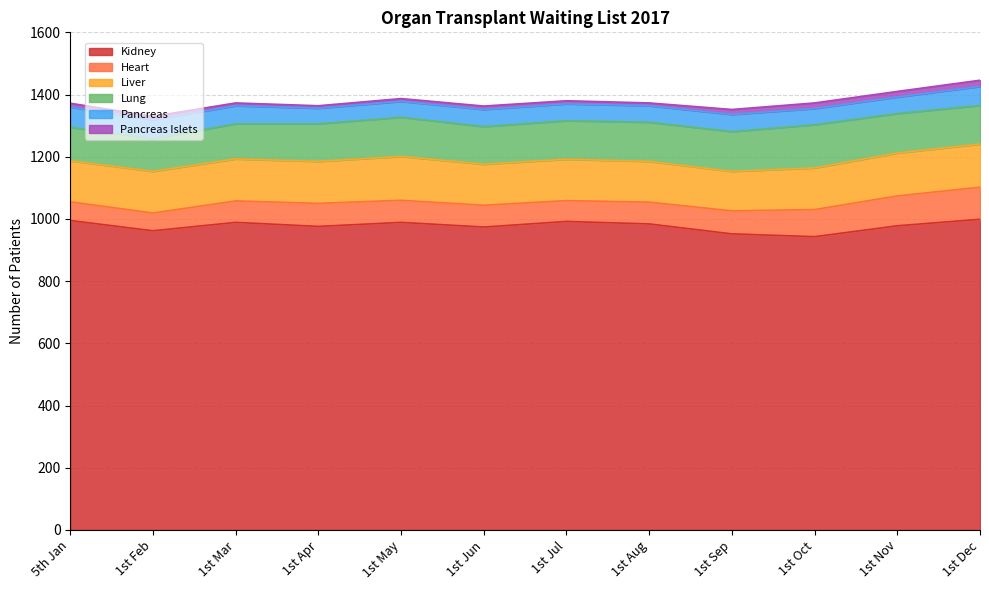

Reading left to right, what are all the values shown in this chart?

Kidney: 5th Jan=995	1st Feb=962	1st Mar=989	1st Apr=976	1st May=989	1st Jun=974	1st Jul=992	1st Aug=984	1st Sep=952	1st Oct=943	1st Nov=978	1st Dec=999
Heart: 5th Jan=60	1st Feb=57	1st Mar=69	1st Apr=74	1st May=71	1st Jun=70	1st Jul=67	1st Aug=70	1st Sep=74	1st Oct=87	1st Nov=96	1st Dec=103
Liver: 5th Jan=132	1st Feb=134	1st Mar=135	1st Apr=135	1st May=141	1st Jun=132	1st Jul=133	1st Aug=131	1st Sep=127	1st Oct=134	1st Nov=138	1st Dec=139
Lung: 5th Jan=108	1st Feb=105	1st Mar=113	1st Apr=121	1st May=126	1st Jun=121	1st Jul=124	1st Aug=126	1st Sep=128	1st Oct=139	1st Nov=127	1st Dec=124
Pancreas: 5th Jan=65	1st Feb=61	1st Mar=58	1st Apr=50	1st May=51	1st Jun=55	1st Jul=54	1st Aug=53	1st Sep=55	1st Oct=52	1st Nov=53	1st Dec=61
Pancreas Islets: 5th Jan=12	1st Feb=11	1st Mar=9	1st Apr=8	1st May=9	1st Jun=11	1st Jul=10	1st Aug=9	1st Sep=16	1st Oct=18	1st Nov=18	1st Dec=20